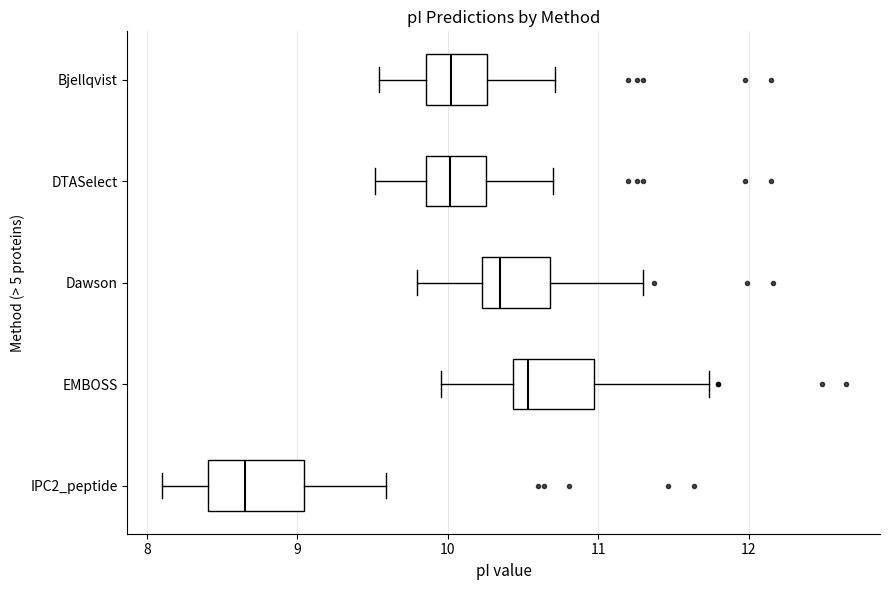

Reading bottom to top, read every box against the x-axis: the position of its median line, the range the box covers, and the ends of its whiskers. The values are not printed on the chart, so give them approximately, as read against the axis.

IPC2_peptide: median 8.7, box 8.4 to 9.0, whiskers 8.1 to 9.6
EMBOSS: median 10.5, box 10.4 to 11.0, whiskers 10.0 to 11.7
Dawson: median 10.4, box 10.2 to 10.7, whiskers 9.8 to 11.3
DTASelect: median 10.0, box 9.9 to 10.3, whiskers 9.5 to 10.7
Bjellqvist: median 10.0, box 9.9 to 10.3, whiskers 9.5 to 10.7